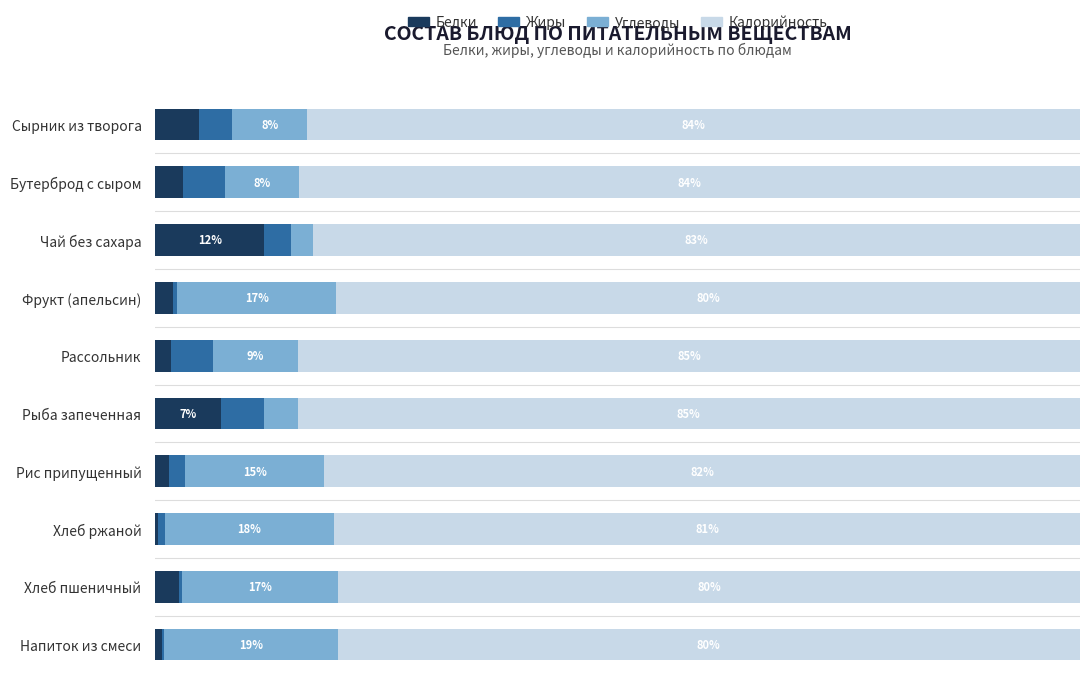

What is the value of the Калорийность bar at the 1st from the left?

83.6